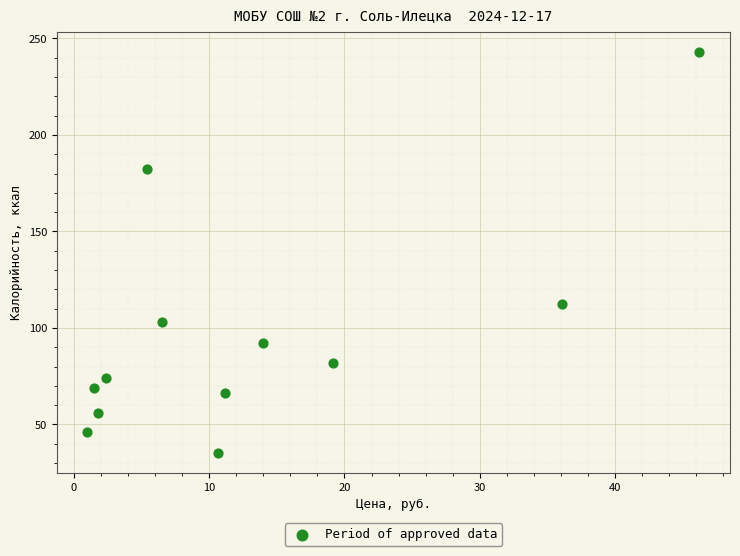

What is the average Y value?

96.7